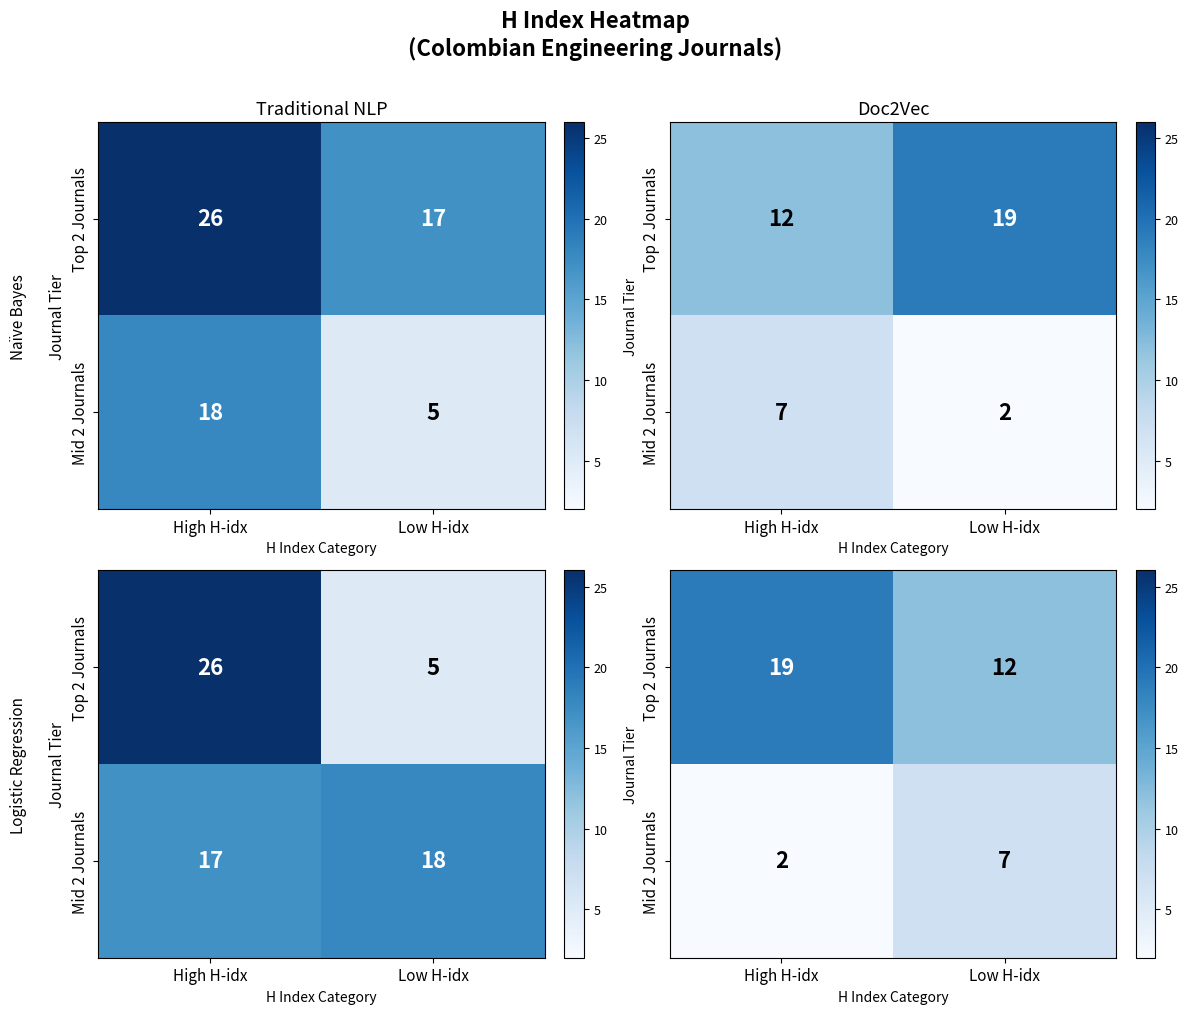

Rank the series by their maximum value, from highest to lowest.

Top 2 Journals, Mid 2 Journals